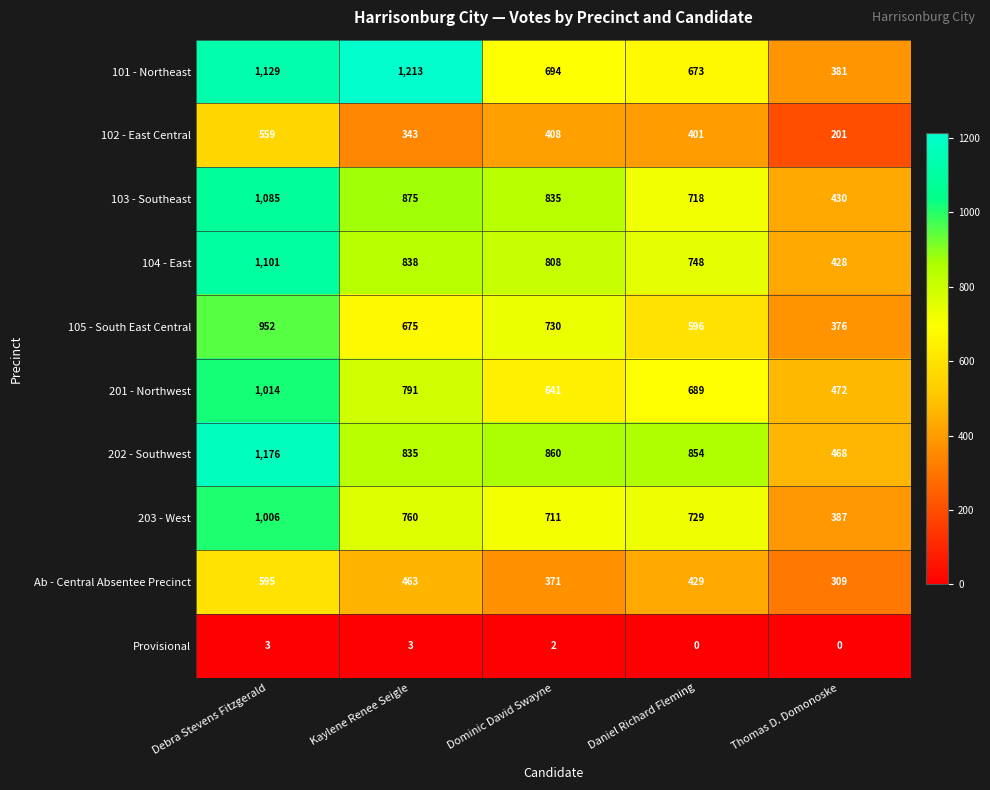

Count the number of data series in this chart.

10